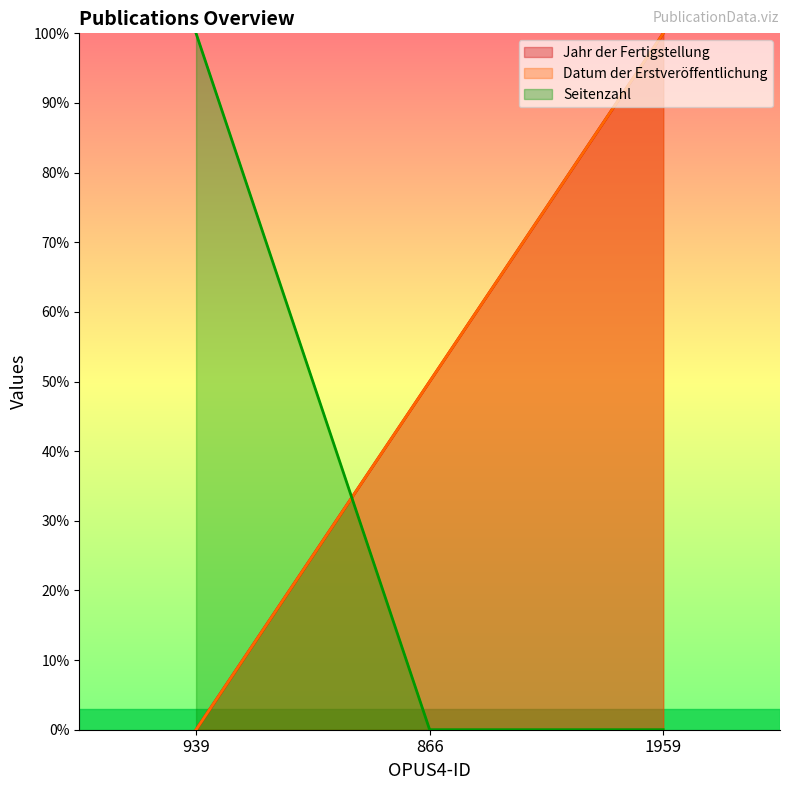

The value of Jahr der Fertigstellung at 939 is 0. True or false?

True